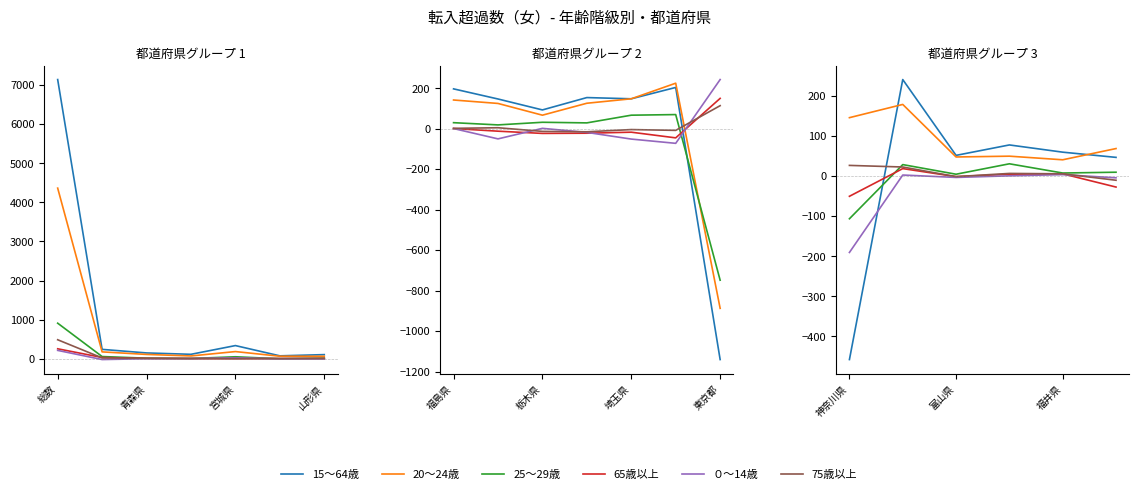

How many data points in 65歳以上 are less than 4?

3